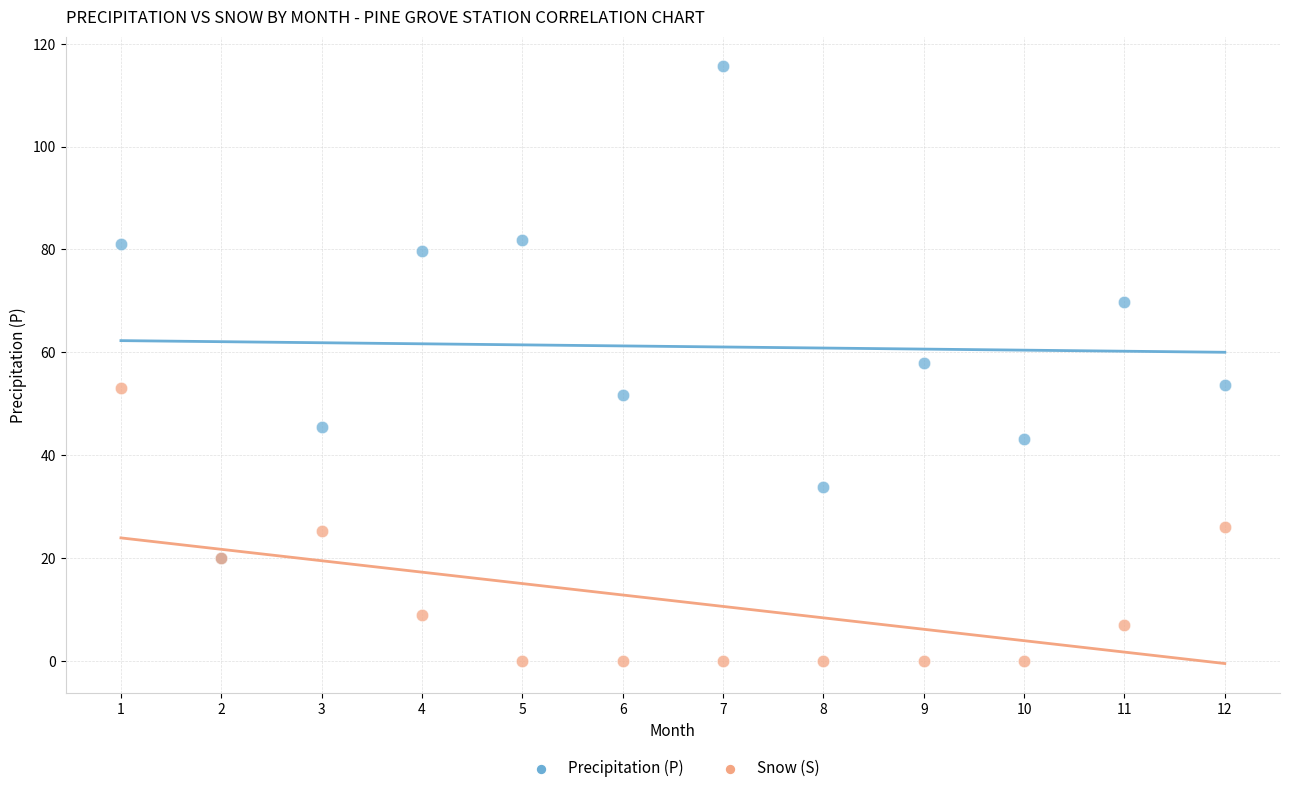

Which series reaches the maximum Y coordinate?

Precipitation (P)